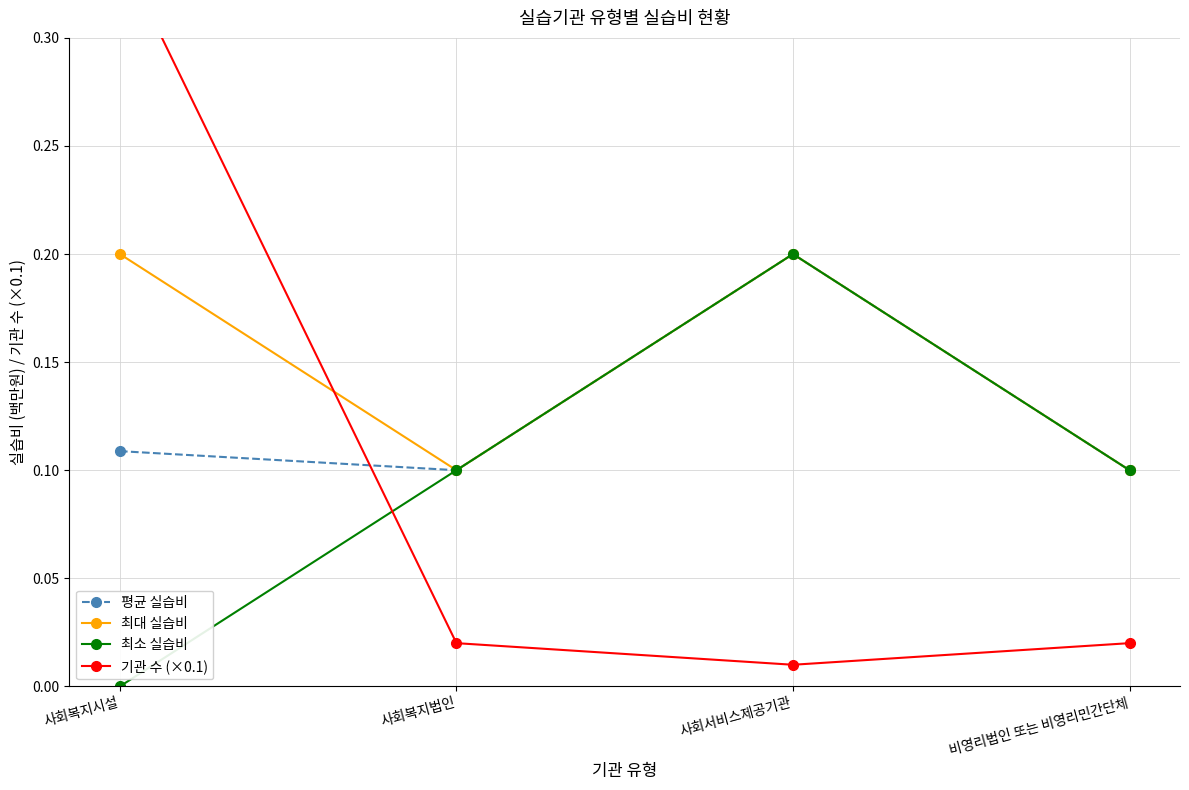

Reading right to left, list all the values displayed in this chart.

평균 실습비: 비영리법인 또는 비영리민간단체=0.1	사회서비스제공기관=0.2	사회복지법인=0.1	사회복지시설=0.1
최대 실습비: 비영리법인 또는 비영리민간단체=0.1	사회서비스제공기관=0.2	사회복지법인=0.1	사회복지시설=0.2
최소 실습비: 비영리법인 또는 비영리민간단체=0.1	사회서비스제공기관=0.2	사회복지법인=0.1	사회복지시설=0.0
기관 수 (×0.1): 비영리법인 또는 비영리민간단체=0.0	사회서비스제공기관=0.0	사회복지법인=0.0	사회복지시설=0.3